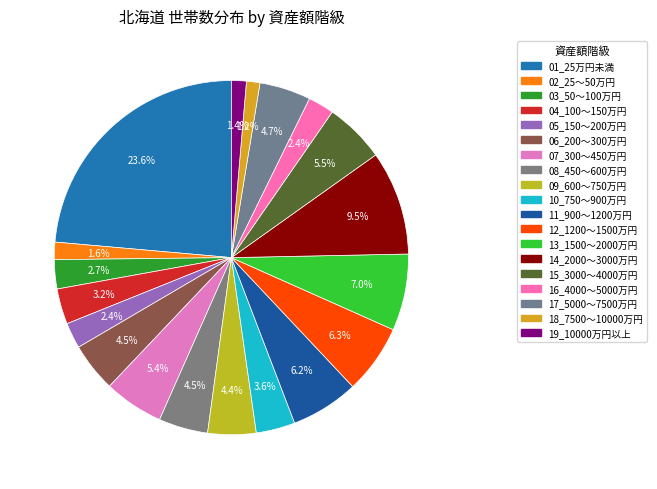

The 17_5000～7500万円 slice represents 1% of the pie. True or false?

False